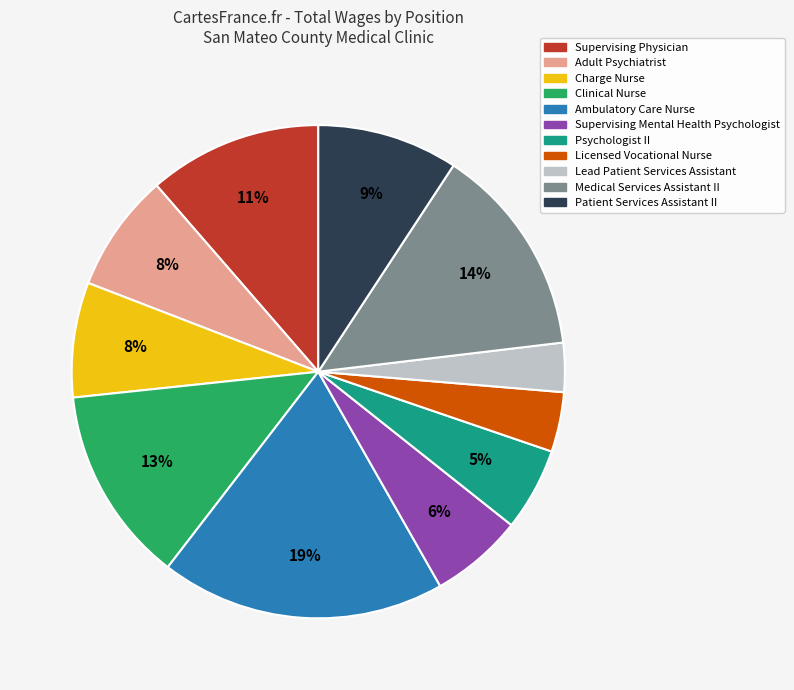

What percentage is the Charge Nurse slice, to the nearest percent?

8%